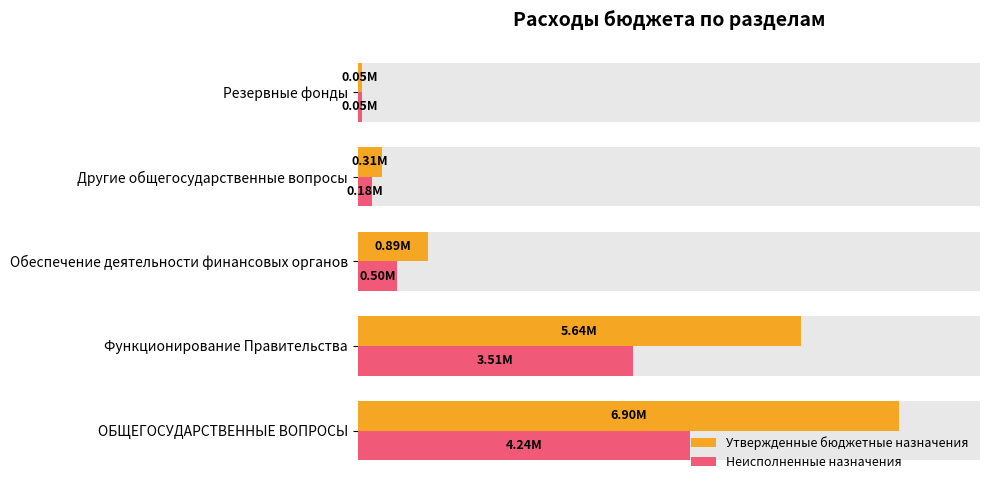

Reading right to left, what are all the values shown in this chart?

Утвержденные бюджетные назначения: 50000.0	310145.7	891247.0	5644053.4	6895446.1
Неисполненные назначения: 50000.0	177837.7	502481.8	3506509.1	4236828.7